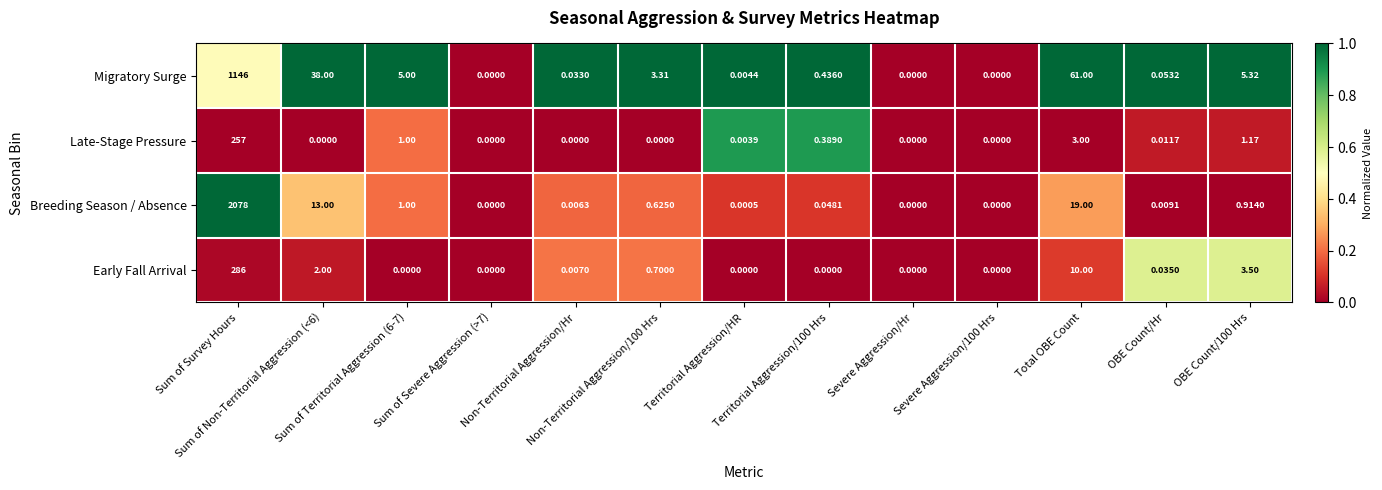

List the series in order of their peak value, lowest first.

Late-Stage Pressure, Early Fall Arrival, Migratory Surge, Breeding Season / Absence